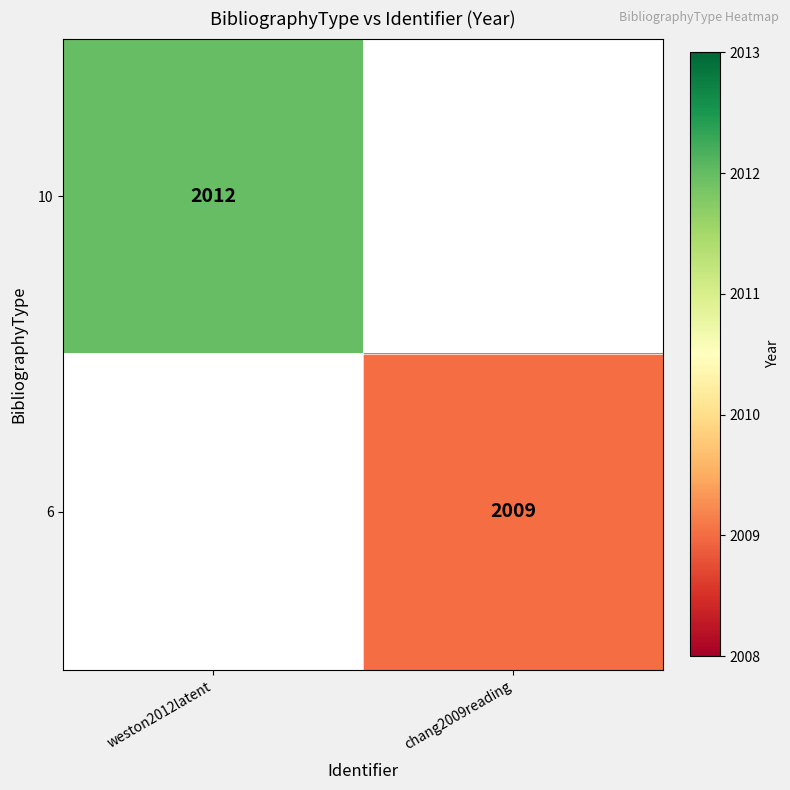

Where is 10 nearest to the value 2012?

weston2012latent